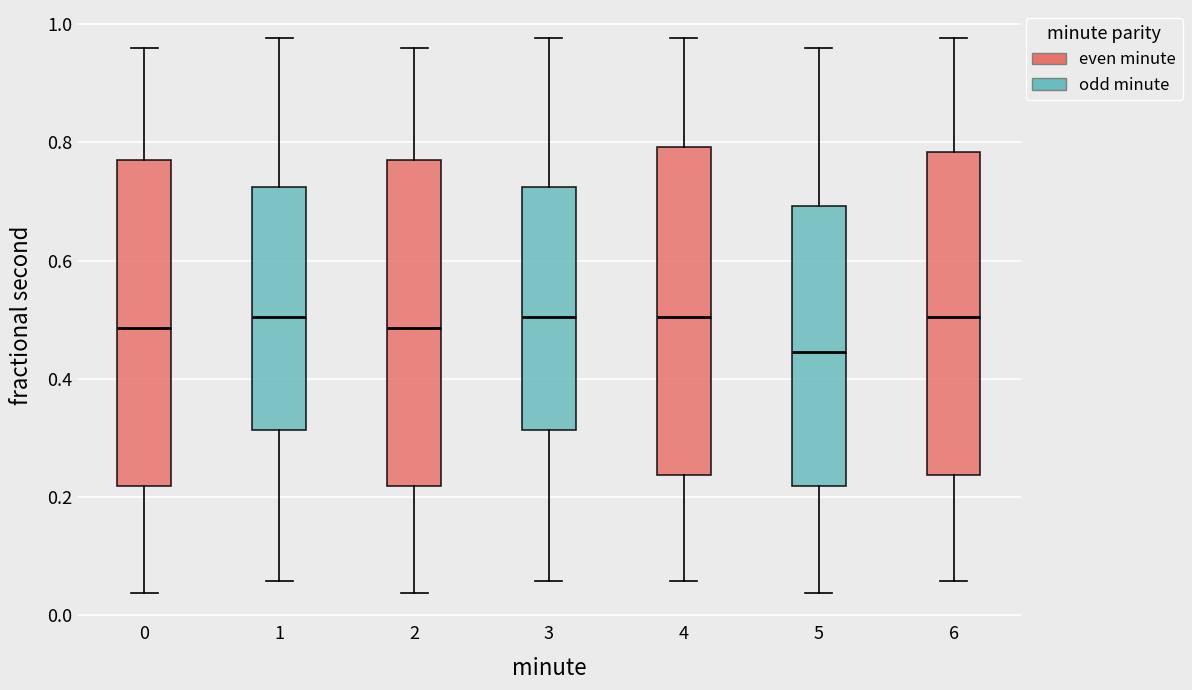

Reading left to right, read every box against the y-axis: the position of its median line, the range the box covers, and the ends of its whiskers. The values are not printed on the chart, so give them approximately, as read against the axis.

0: median 0.48, box 0.22 to 0.78, whiskers 0.04 to 0.96
1: median 0.50, box 0.32 to 0.72, whiskers 0.06 to 0.98
2: median 0.48, box 0.22 to 0.78, whiskers 0.04 to 0.96
3: median 0.50, box 0.32 to 0.72, whiskers 0.06 to 0.98
4: median 0.50, box 0.24 to 0.80, whiskers 0.06 to 0.98
5: median 0.44, box 0.22 to 0.70, whiskers 0.04 to 0.96
6: median 0.50, box 0.24 to 0.78, whiskers 0.06 to 0.98